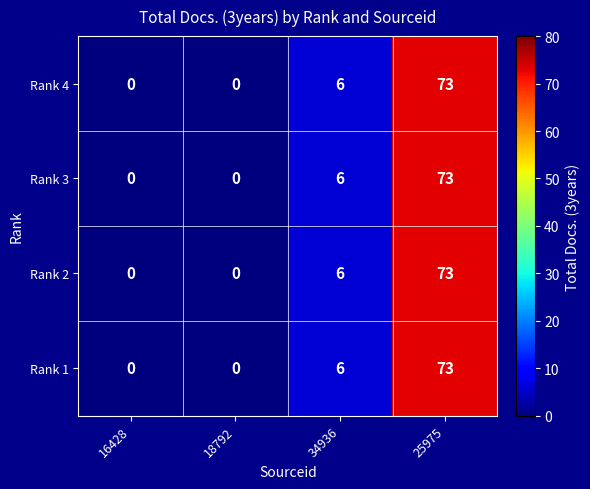

At which category does the chart reach its peak across all series?

25975